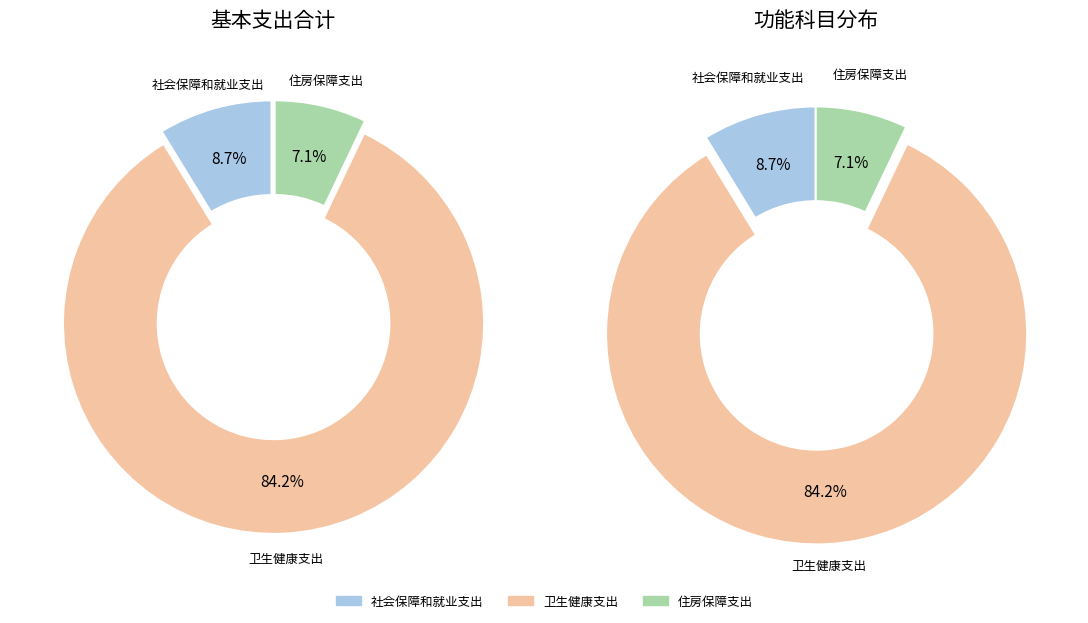

To the nearest percent, what portion does 住房保障支出 represent?

7%